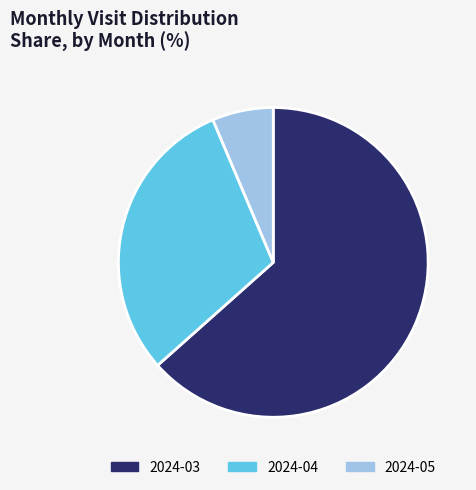

Rank the categories by value from highest to lowest.

2024-03, 2024-04, 2024-05